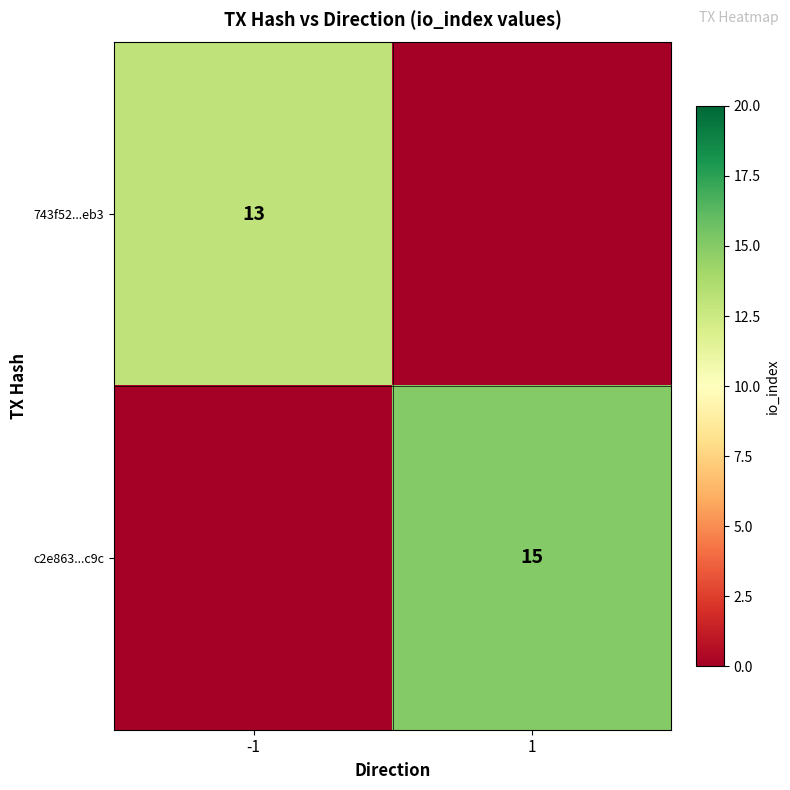

The 743f52...eb3 series shows 13 at -1. True or false?

True